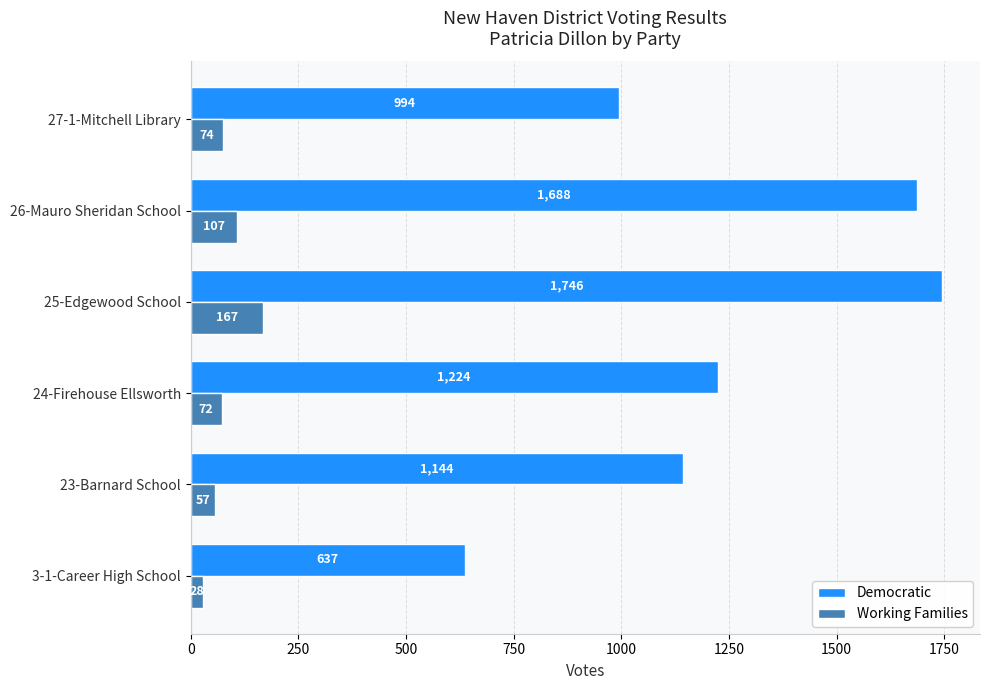

List the series in order of their peak value, lowest first.

Working Families, Democratic